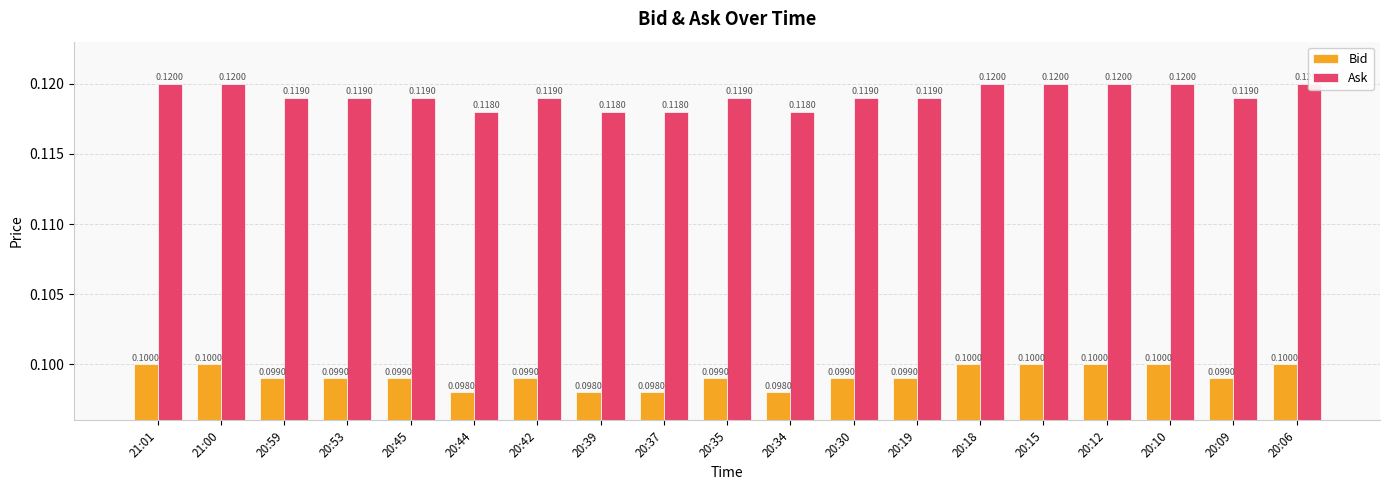

At how many categories does at least one series exceed 0?

19